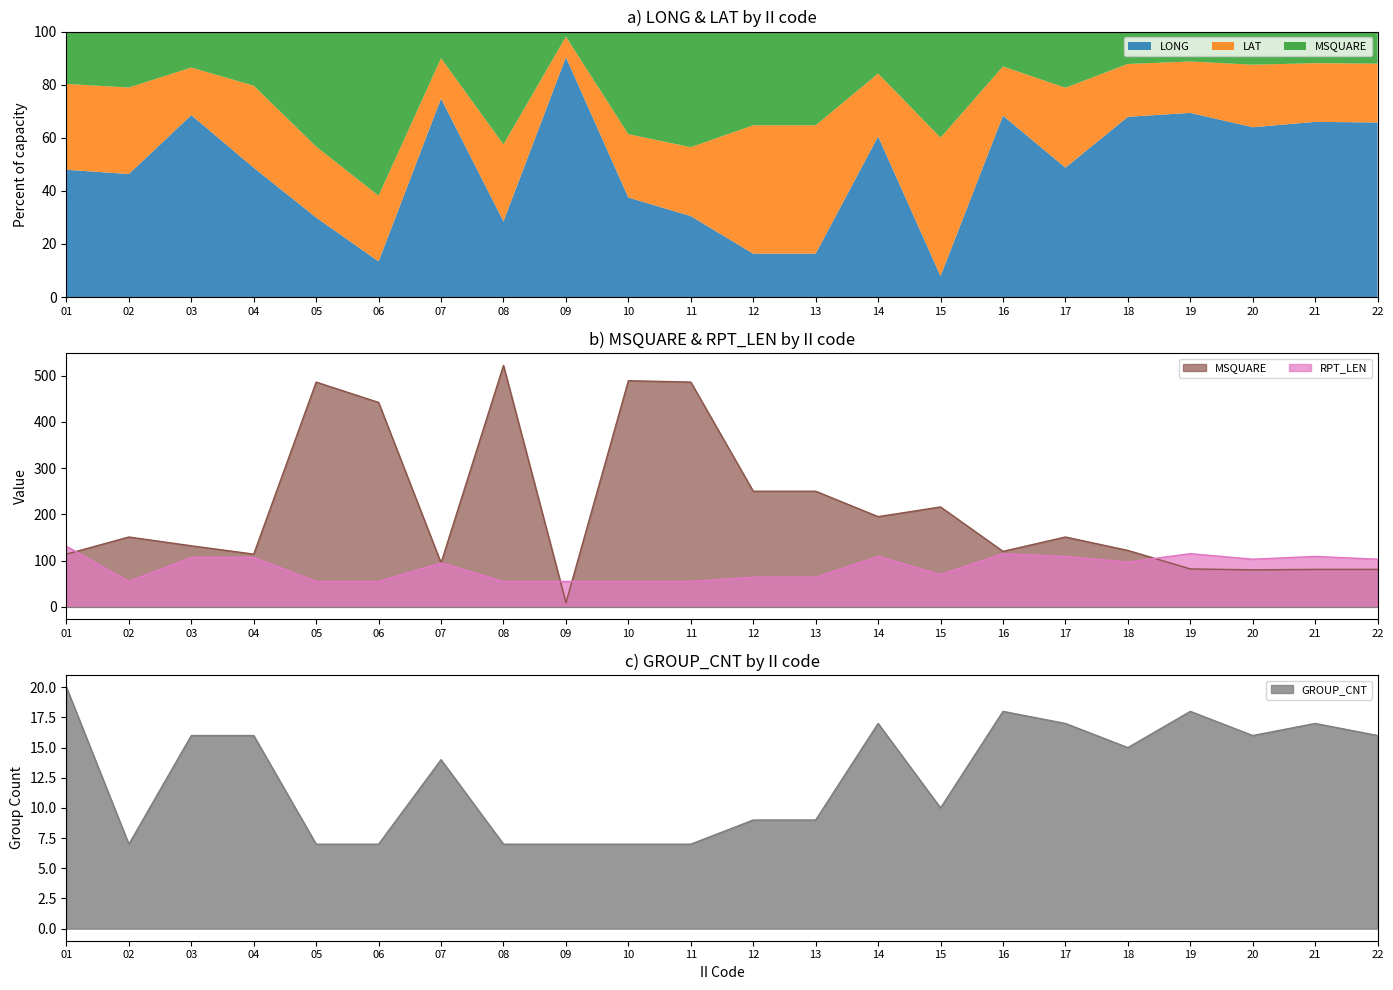

At which category does GROUP_CNT reach its first local peak?

07